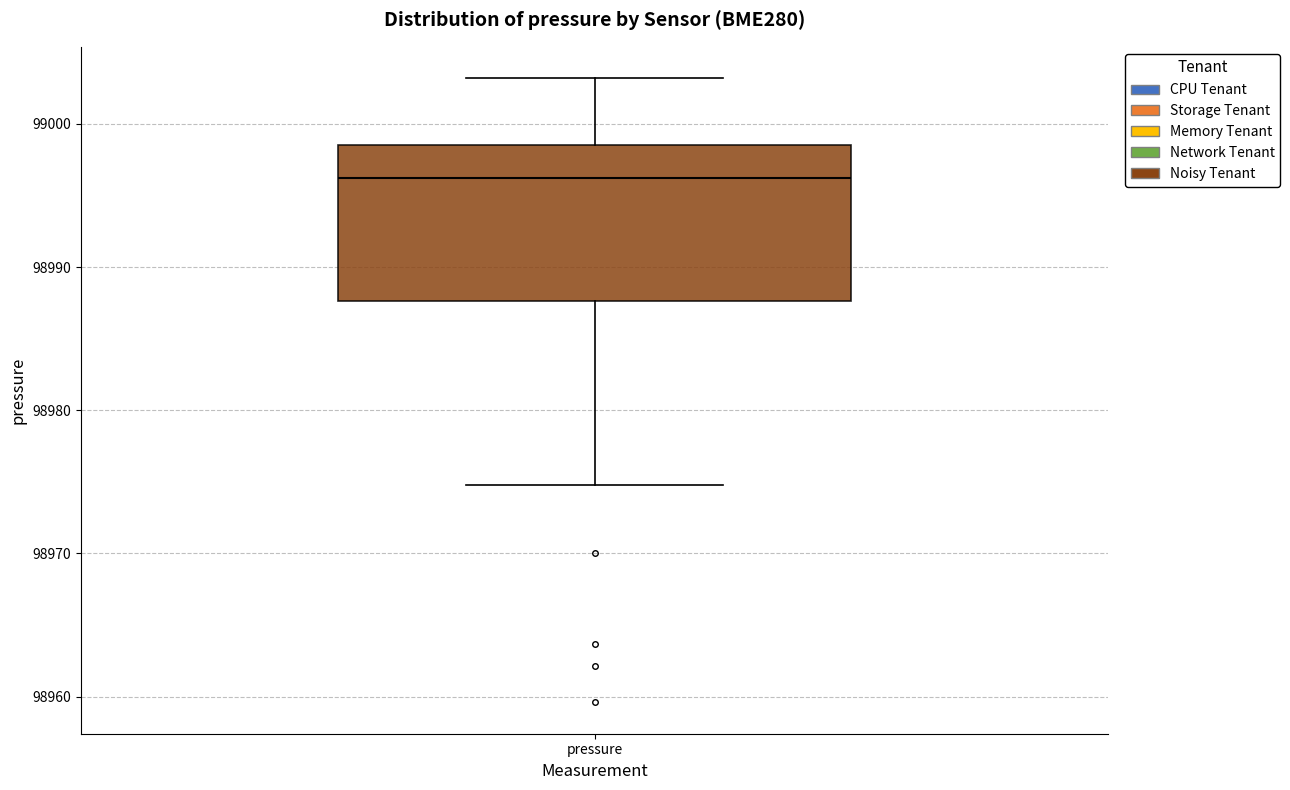

Transcribe this box plot: give where the median line is, the range the box spans, and where the two whiskers end, as read against the y-axis. The values are not printed on the chart, so give them approximately, as read against the axis.

median 98996, box 98988 to 98999, whiskers 98975 to 99003